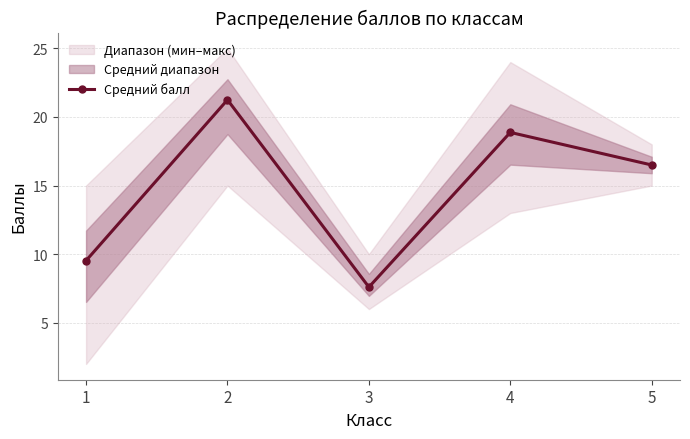

What is the difference between the maximum and second lowest values?

11.7